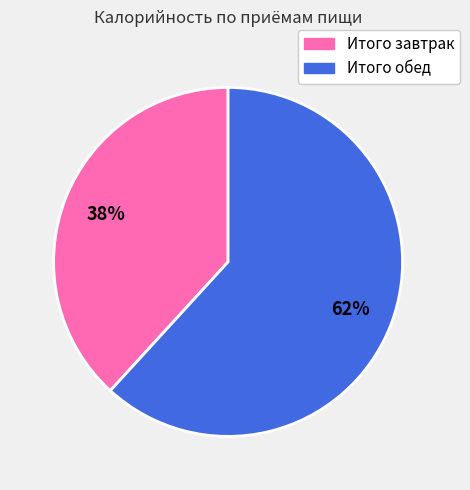

What percentage is the Итого обед slice, to the nearest percent?

62%